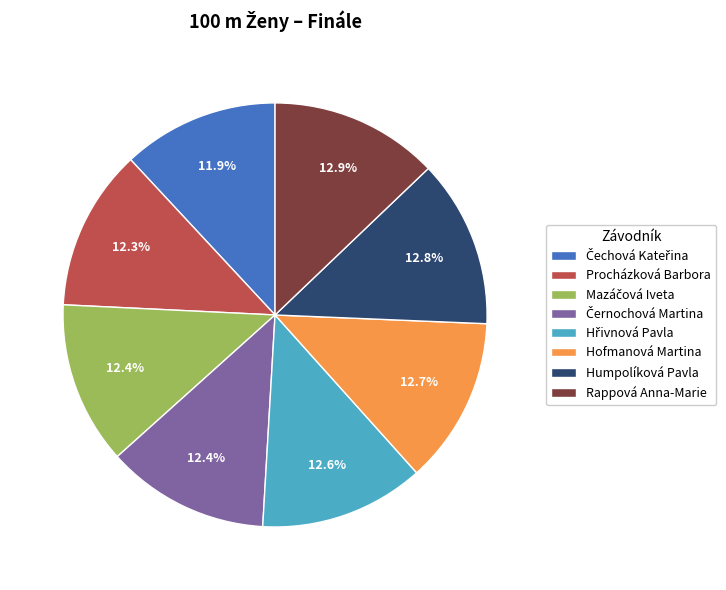

What percentage is NOT represented by Rappová Anna-Marie?

87.1%